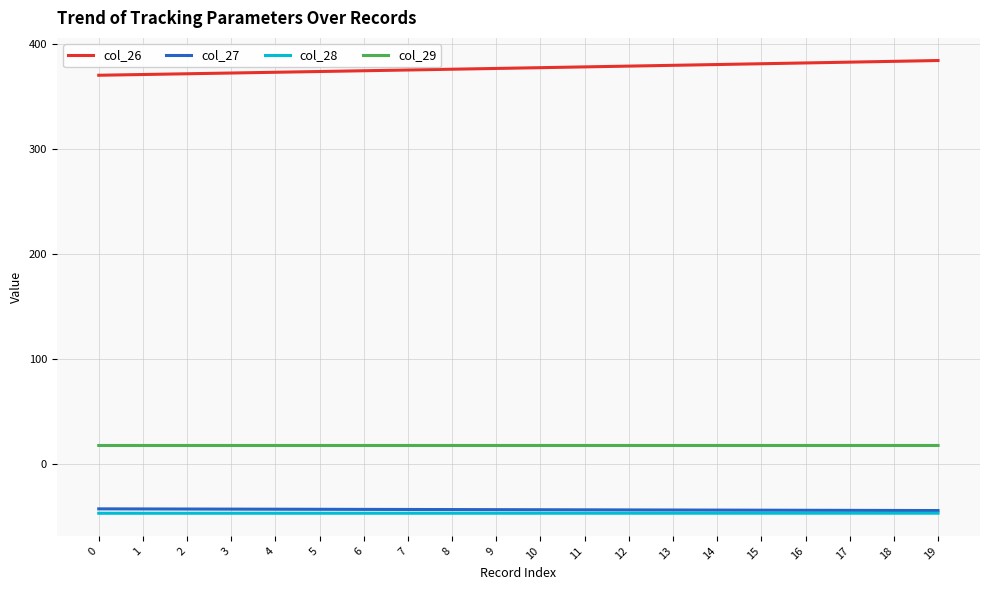

Which series has the largest total across all categories?

col_26